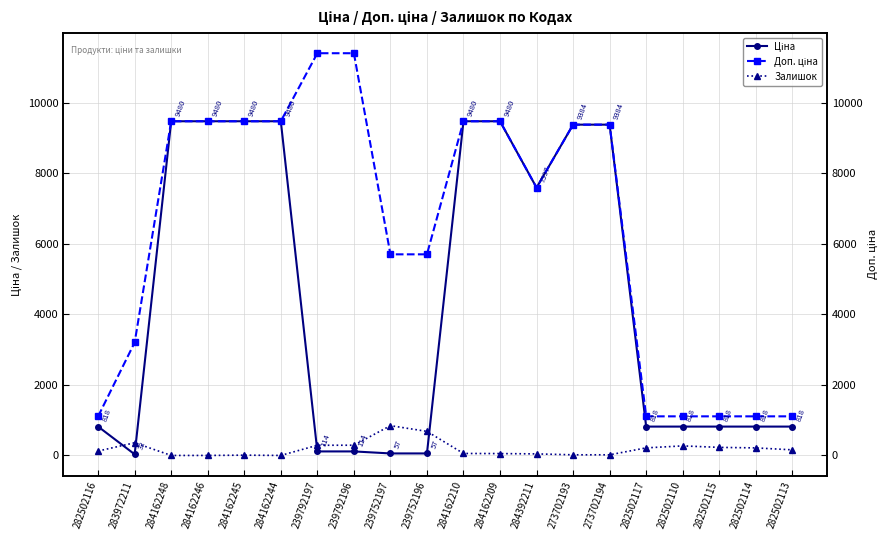

What are all the series names shown in the legend?

Ціна, Доп. ціна, Залишок